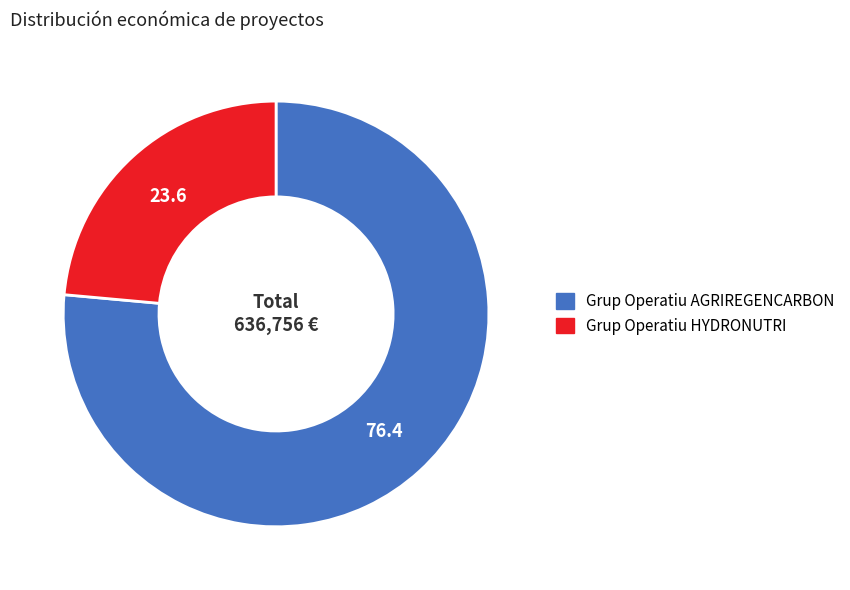

Rank the categories by value from lowest to highest.

Grup Operatiu HYDRONUTRI, Grup Operatiu AGRIREGENCARBON